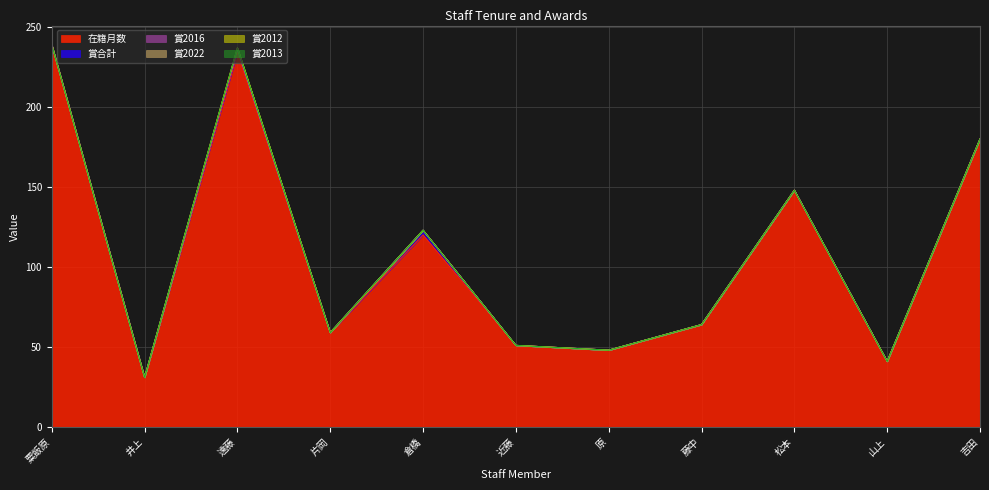

At how many categories does at least one series exceed 3?

11